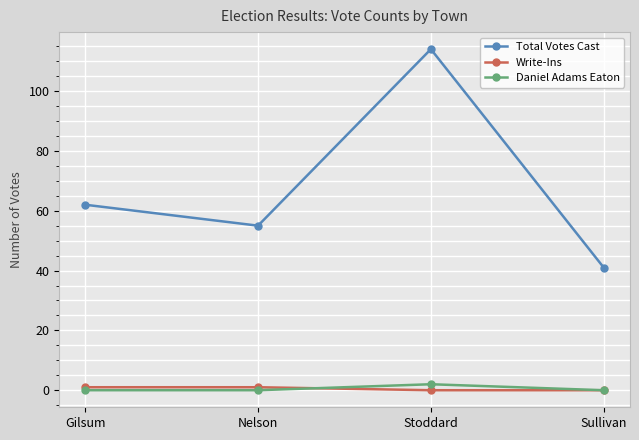

What is the label of the 4th point from the left?

Sullivan